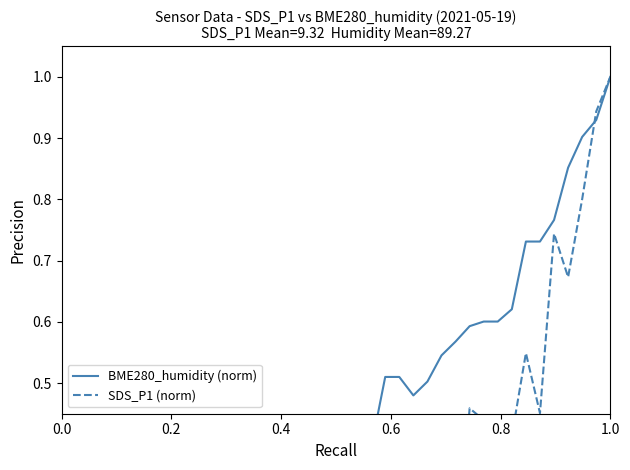

True or false: SDS_P1 (norm) and BME280_humidity (norm) cross at least once.

True